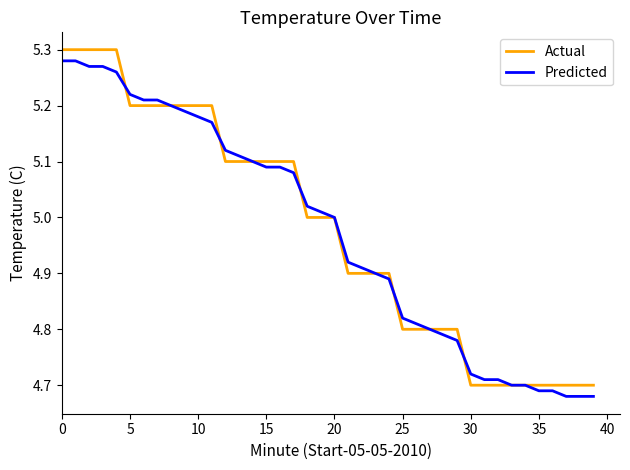

Where is Actual nearest to the value 5?

18